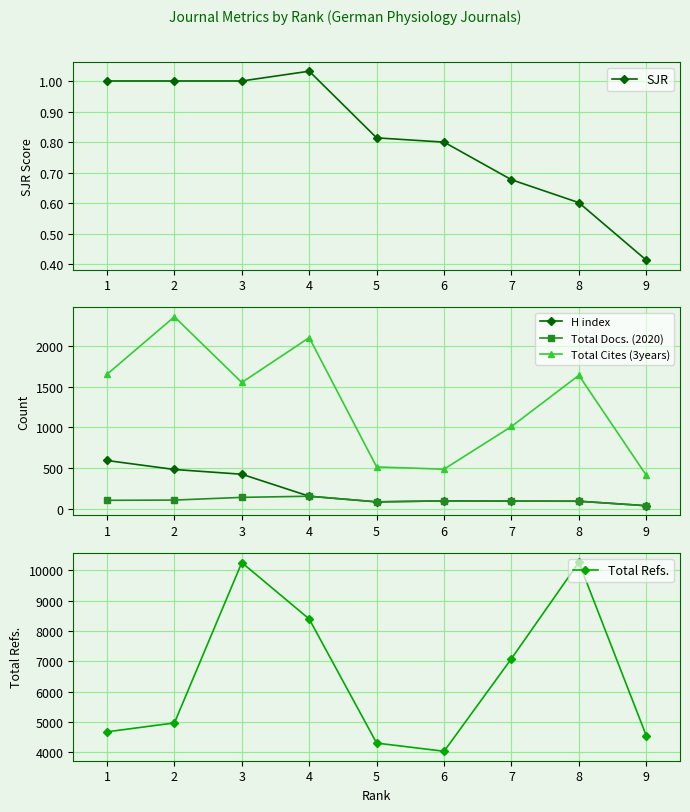

Reading right to left, extract all data points from this chart.

SJR: 0.4	0.6	0.7	0.8	0.8	1.0	1.0	1.0	1.0
H index: 43.0	98.0	99.0	102.0	90.0	159.0	428.0	486.0	596.0
Total Docs. (2020): 43.0	98.0	99.0	102.0	90.0	159.0	145.0	112.0	109.0
Total Cites (3years): 415.0	1638.0	1012.0	490.0	517.0	2099.0	1550.0	2354.0	1650.0
Total Refs.: 4538.0	10270.0	7087.0	4025.0	4296.0	8396.0	10261.0	4962.0	4668.0